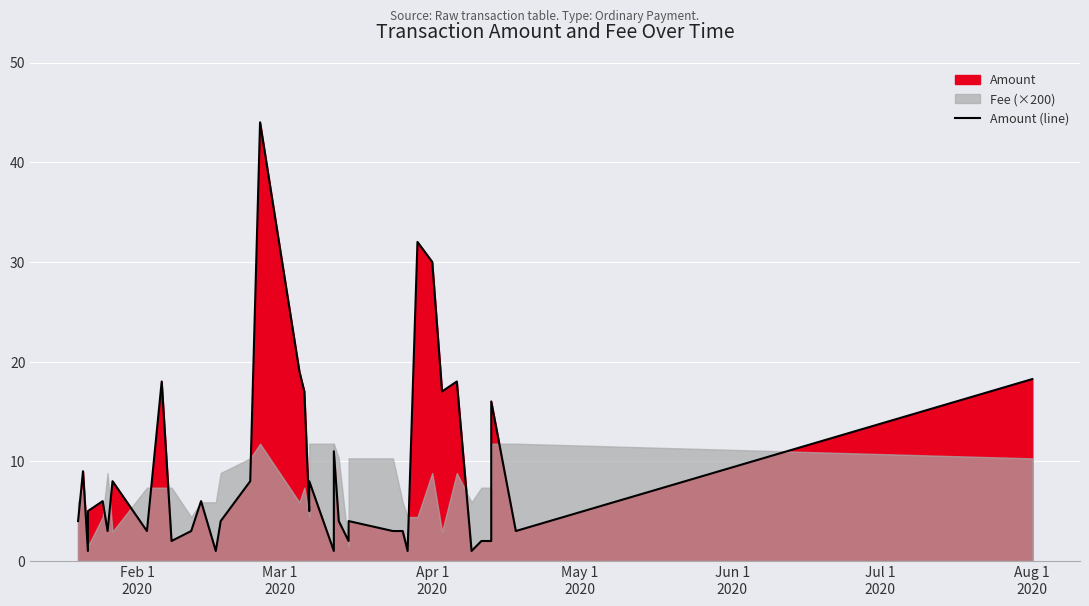

What is the difference between the second highest and minimum values?

31.0